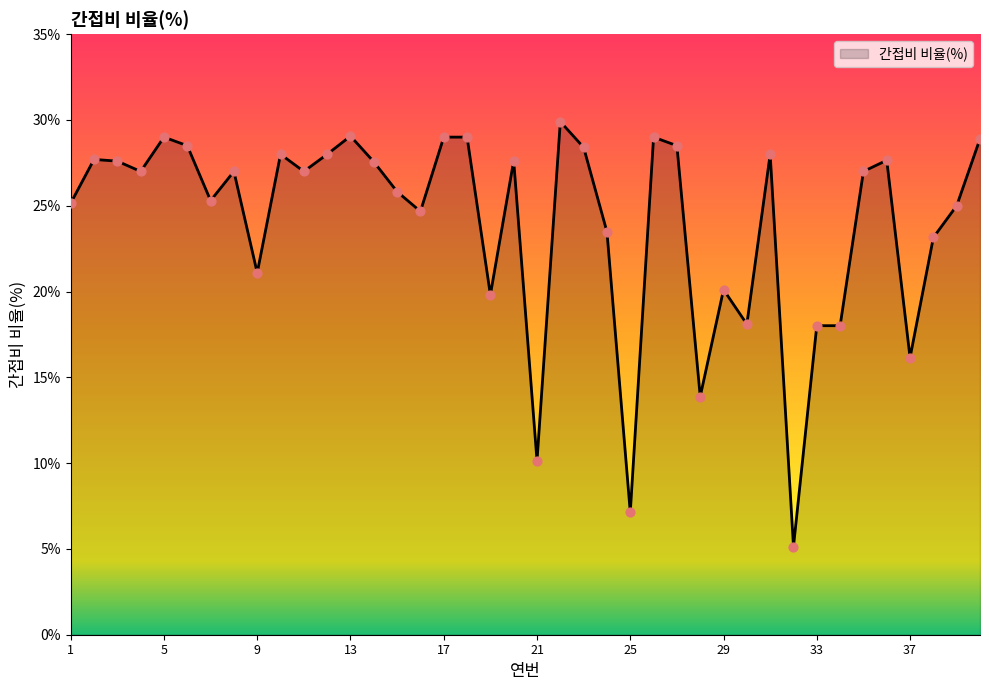

What is the smallest value displayed?

5.1